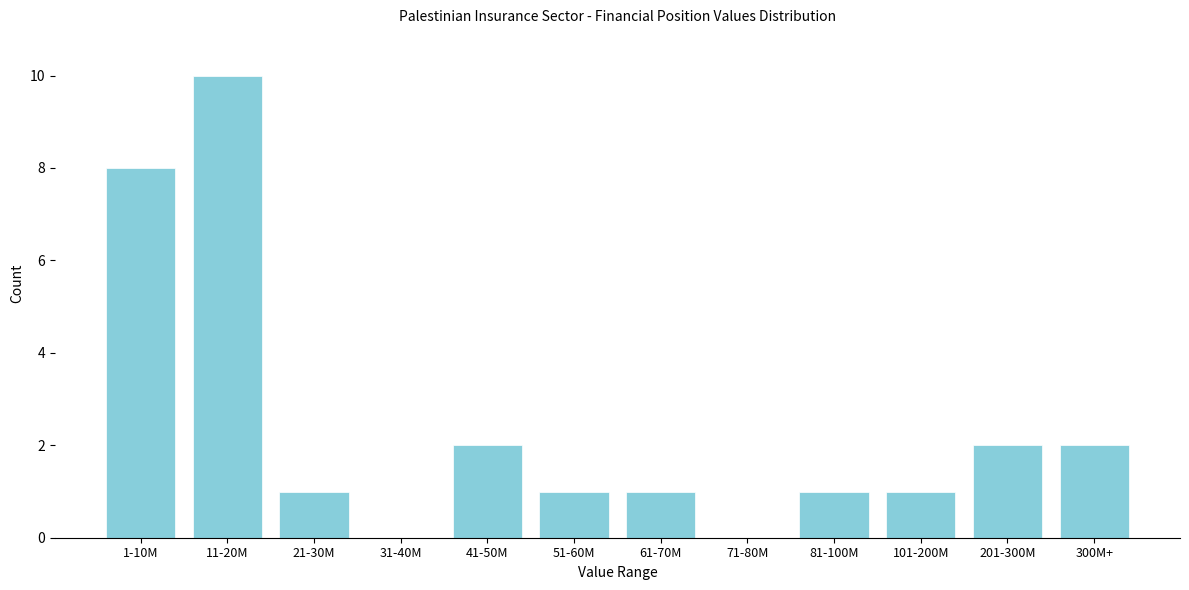

Reading right to left, what are all the values shown in this chart?

300M+=2	201-300M=2	101-200M=1	81-100M=1	71-80M=0	61-70M=1	51-60M=1	41-50M=2	31-40M=0	21-30M=1	11-20M=10	1-10M=8